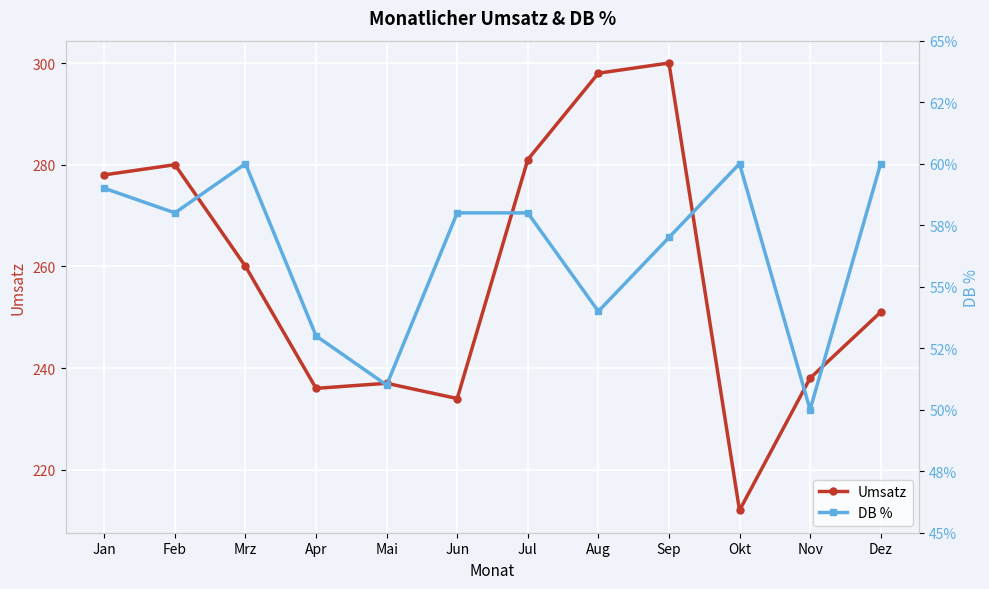

Count the DB % values in the range 0 to 1.

12